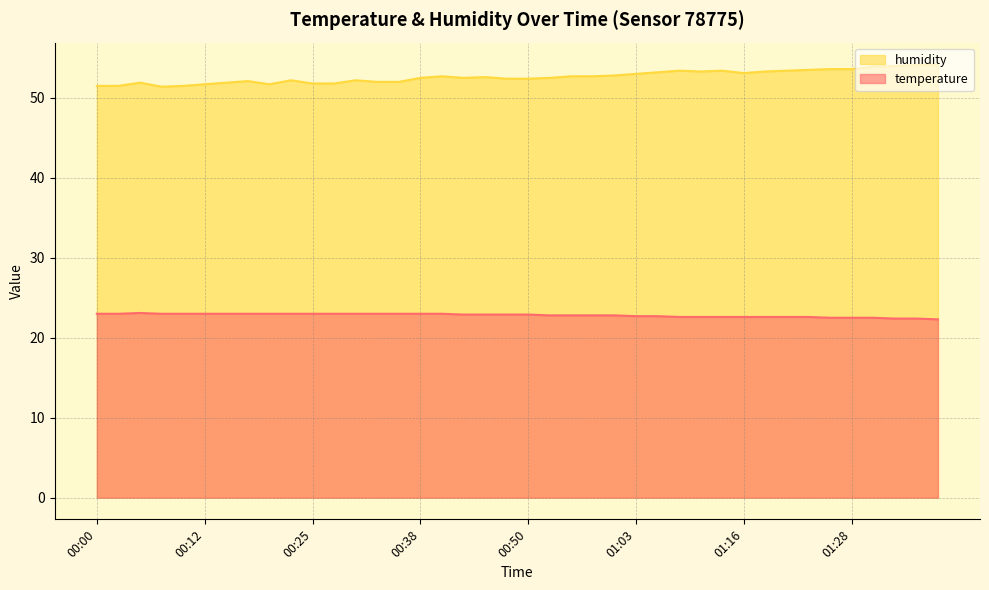

Is it true that temperature equals 23.0 at 00:00?

True